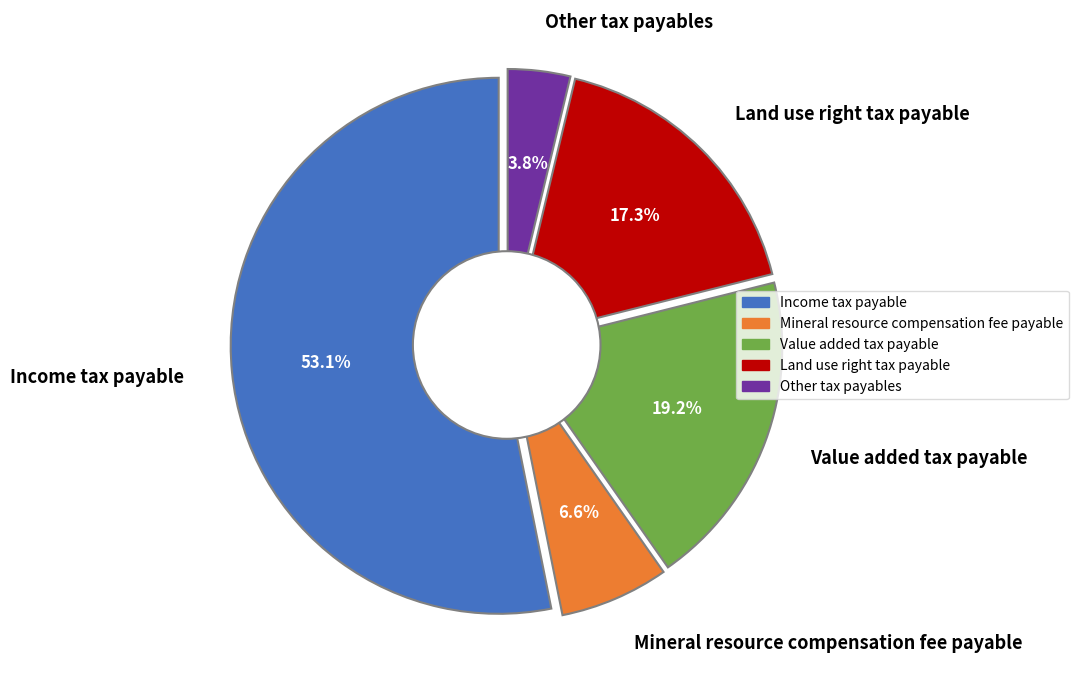

What percentage is the Value added tax payable slice, to the nearest percent?

19%